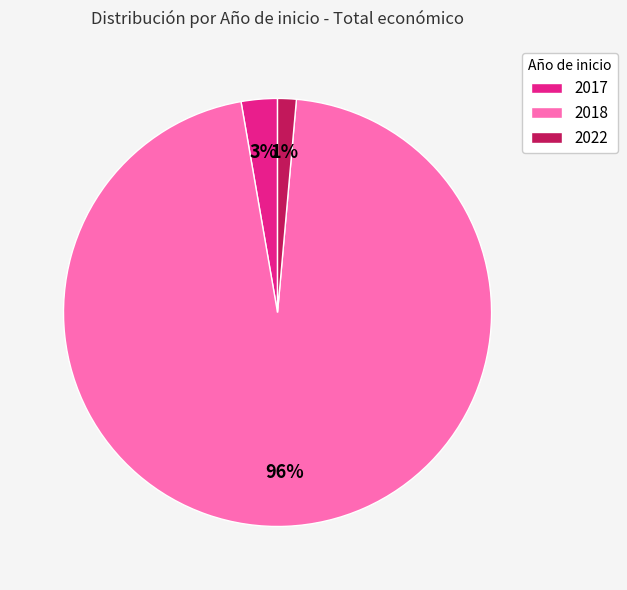

Between 2017 and 2018, which is larger?

2018